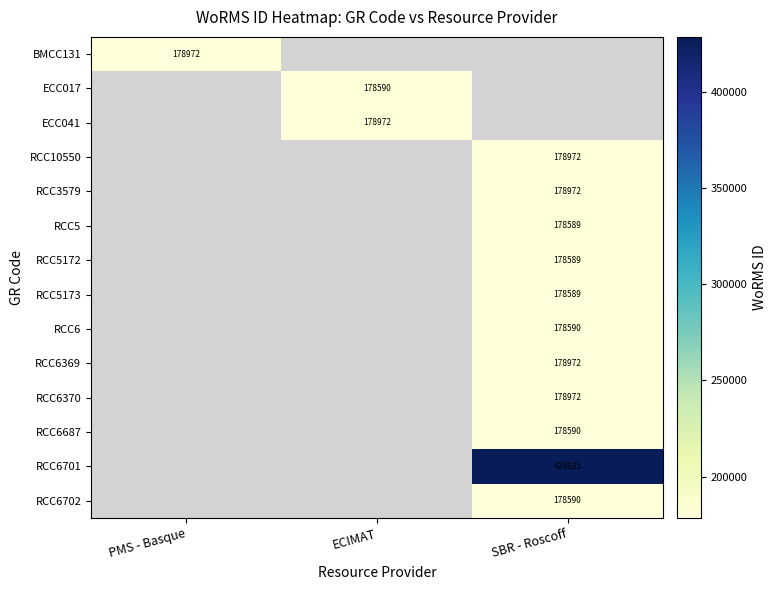

The value of RCC6 at SBR - Roscoff is 301705.6. True or false?

False